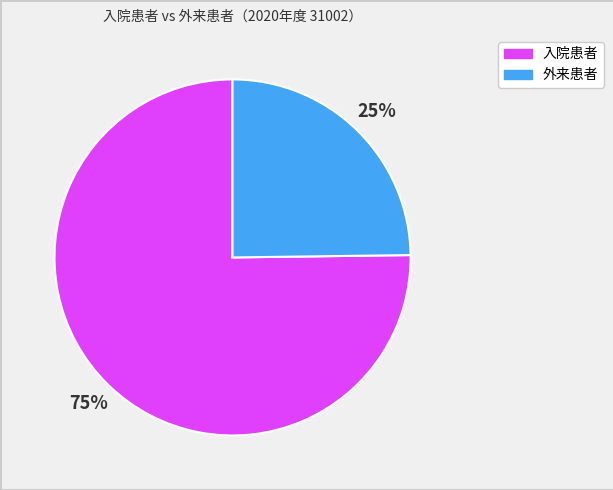

Is there a majority slice in this chart?

Yes